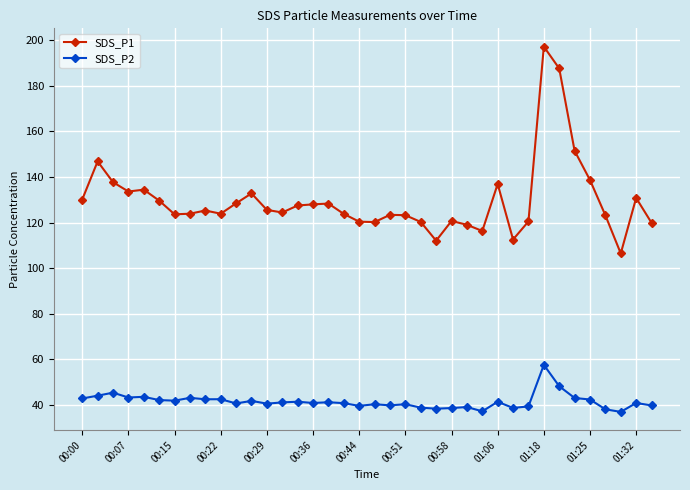

What is the value of the SDS_P1 point at the 20th from the left?

120.2